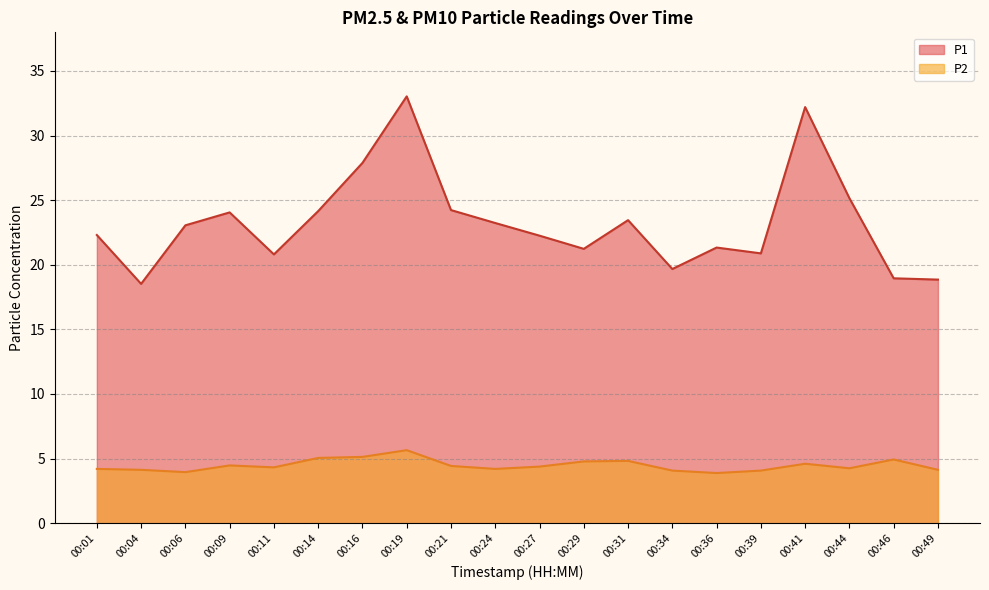

What is the minimum value for P1?

18.5